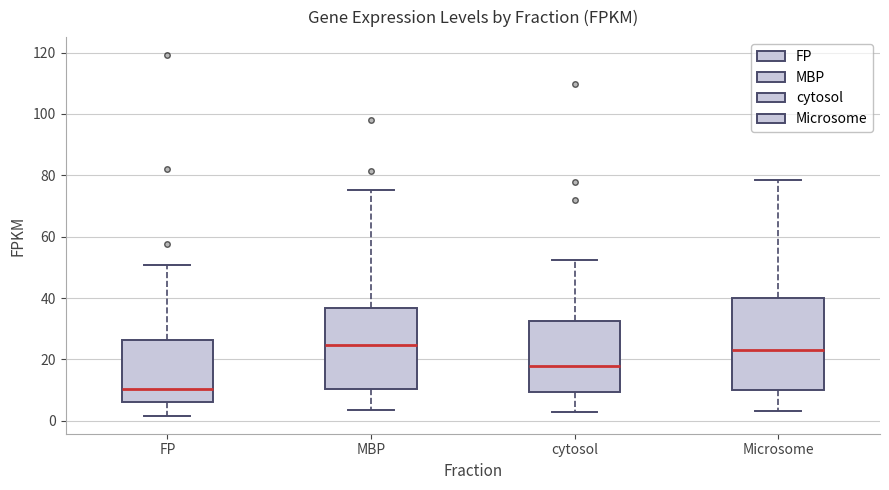

Where is the lower edge of the box for MBP on the y-axis? The values are not printed on the chart, so give them approximately, as read against the axis.

10